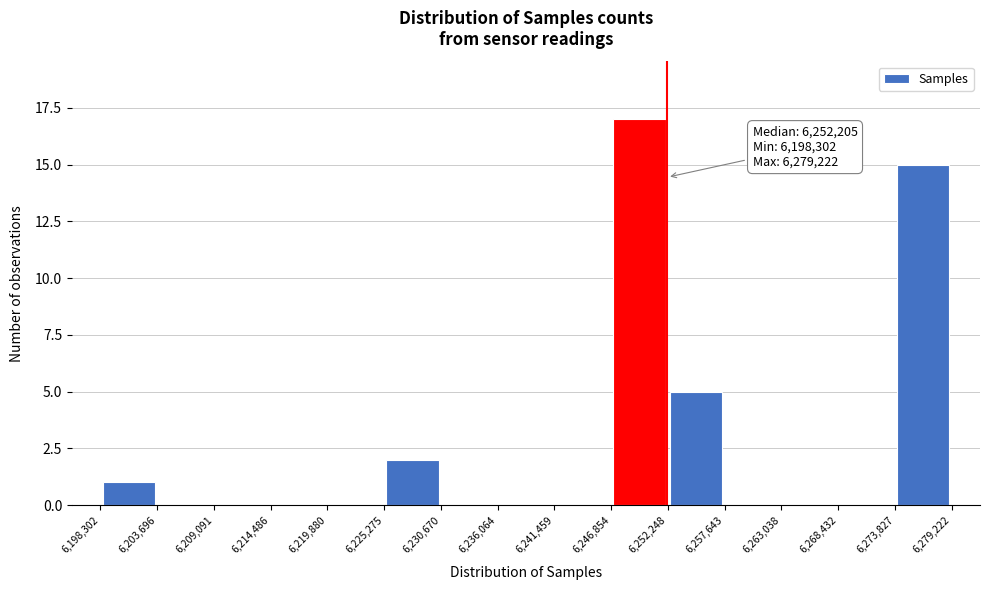

Over which range of the x-axis is the bar tallest?

6,246,854 to 6,252,248